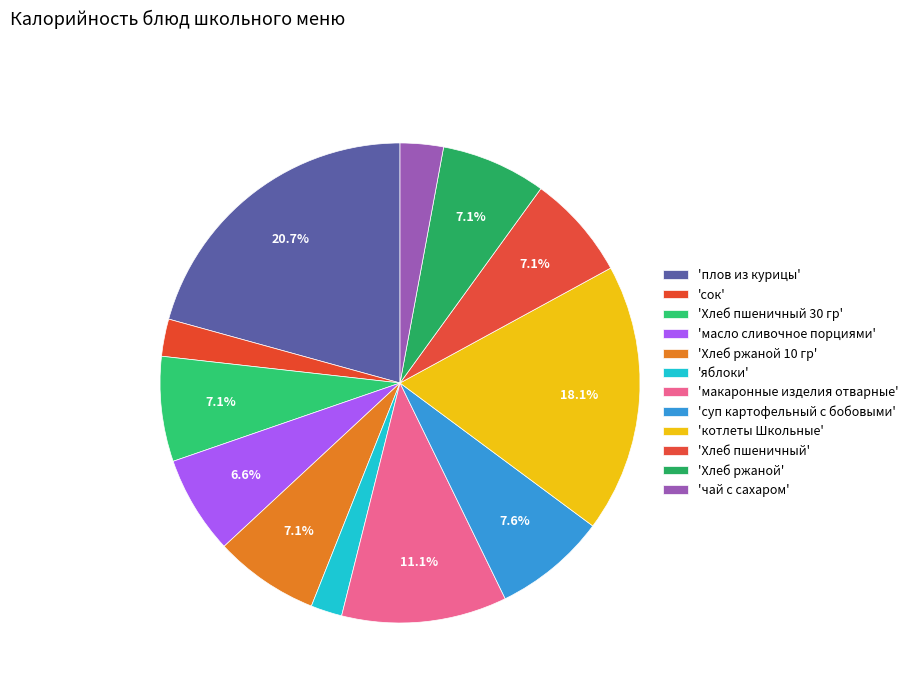

How many slices are in this pie chart?

12